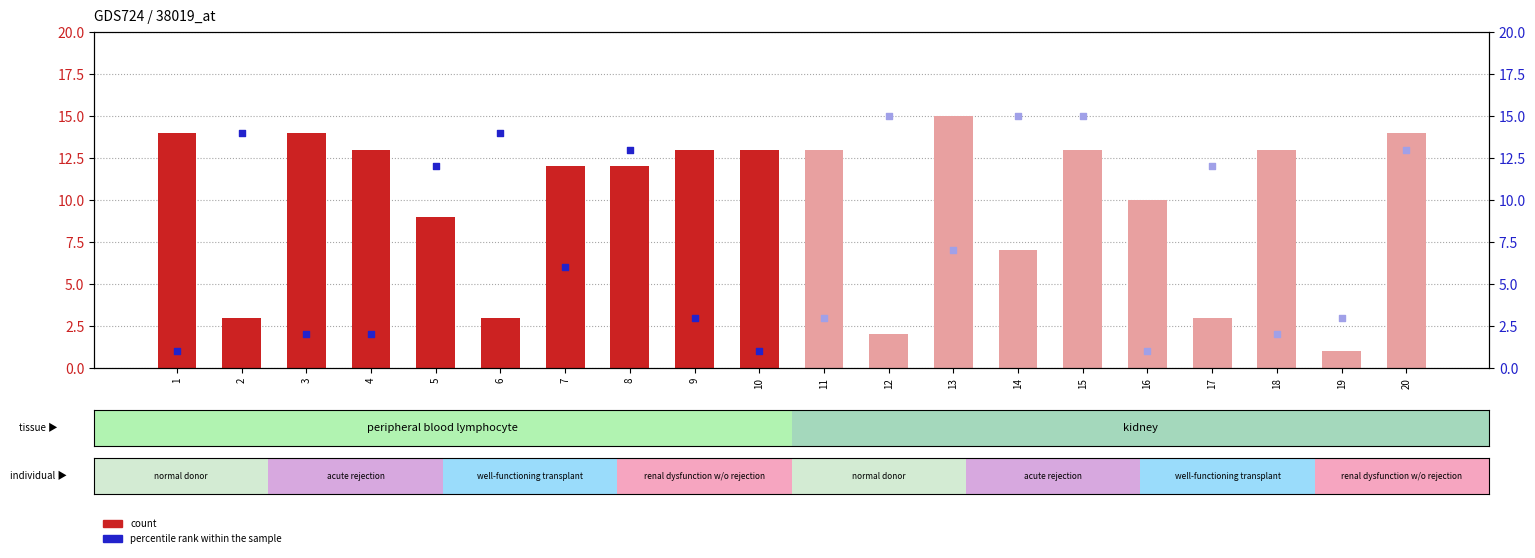

What is the change in value from 5 to 6?

-6